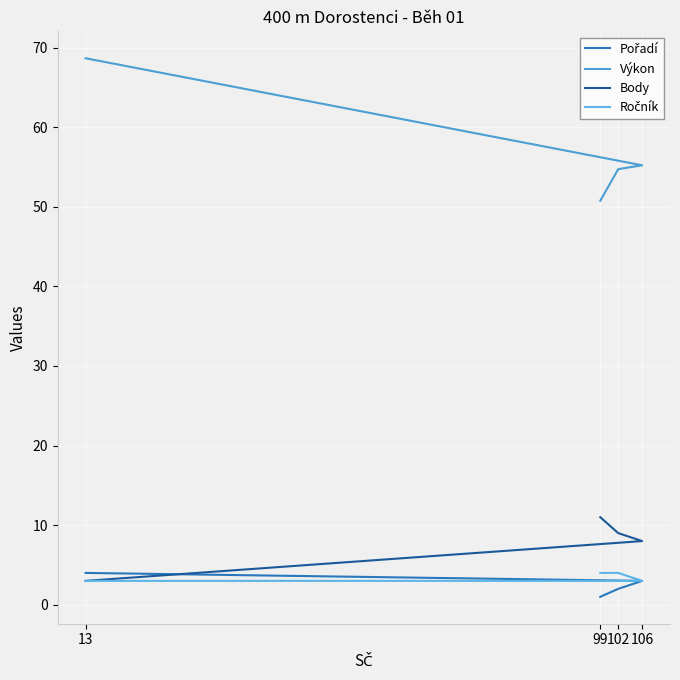

Which series has the largest total across all categories?

Výkon